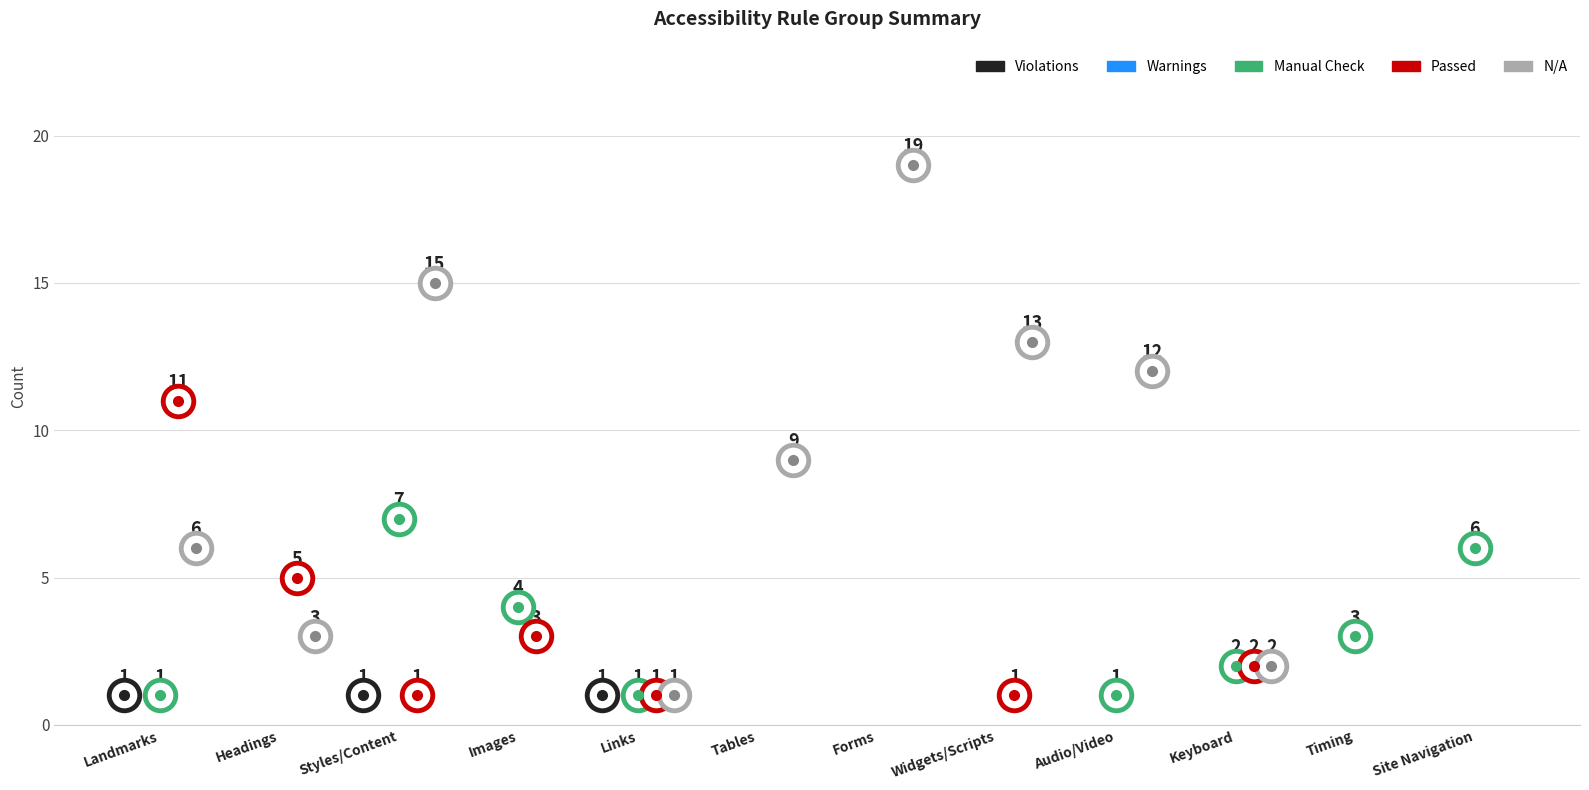

The Warnings series shows 0 at Widgets/Scripts. True or false?

True